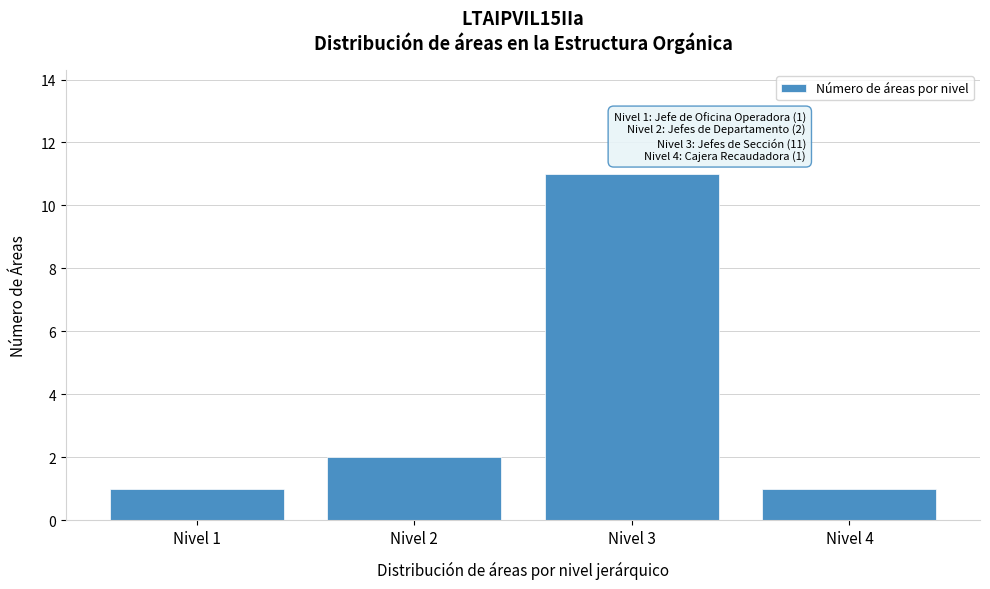

Reading right to left, what are all the values shown in this chart?

Nivel 4=1	Nivel 3=11	Nivel 2=2	Nivel 1=1